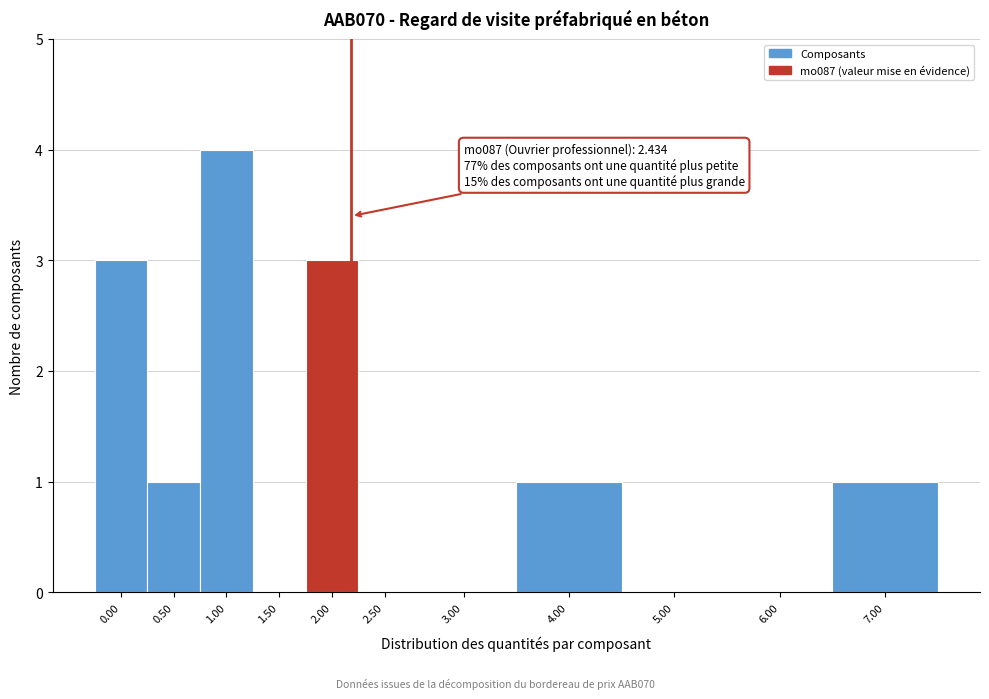

Reading left to right, transcribe all the data shown in this chart.

0.00=3	0.50=1	1.00=4	1.50=0	2.00=3	2.50=0	3.00=0	4.00=1	5.00=0	6.00=0	7.00=1